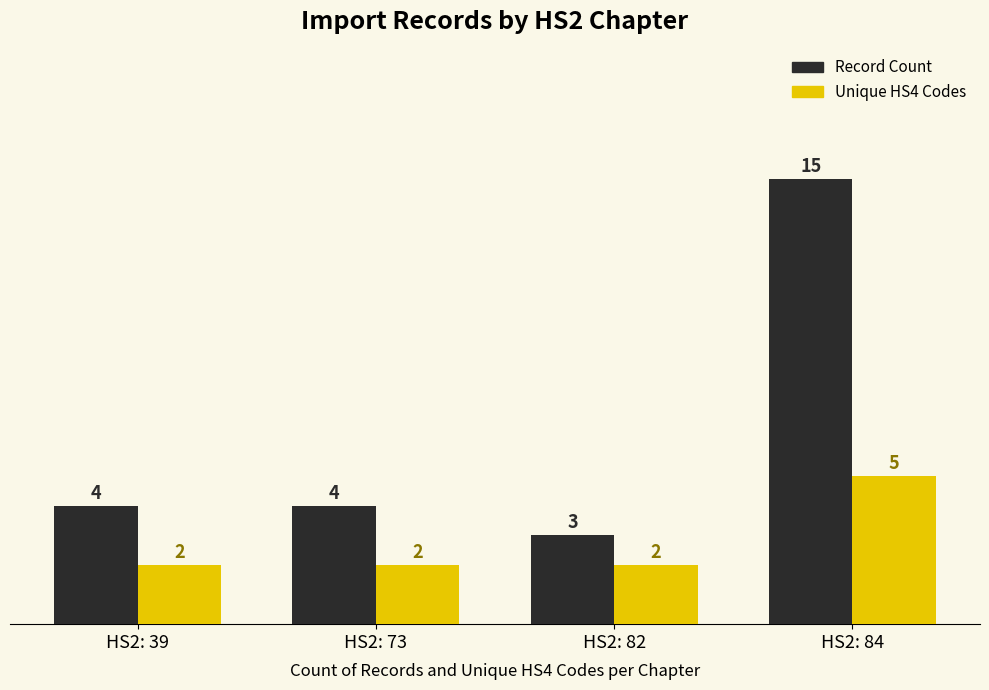

What is the minimum value for Record Count?

3